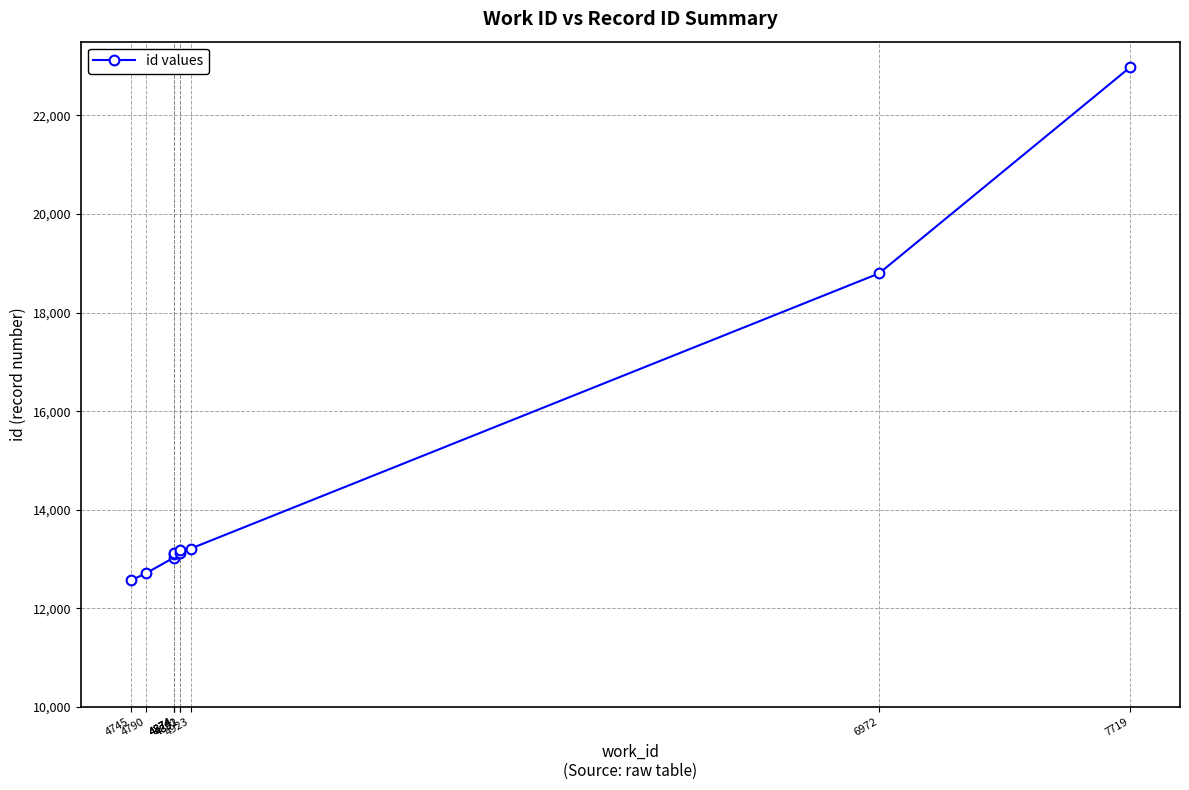

True or false: there are more than 2 points higher than both neighbors.

False